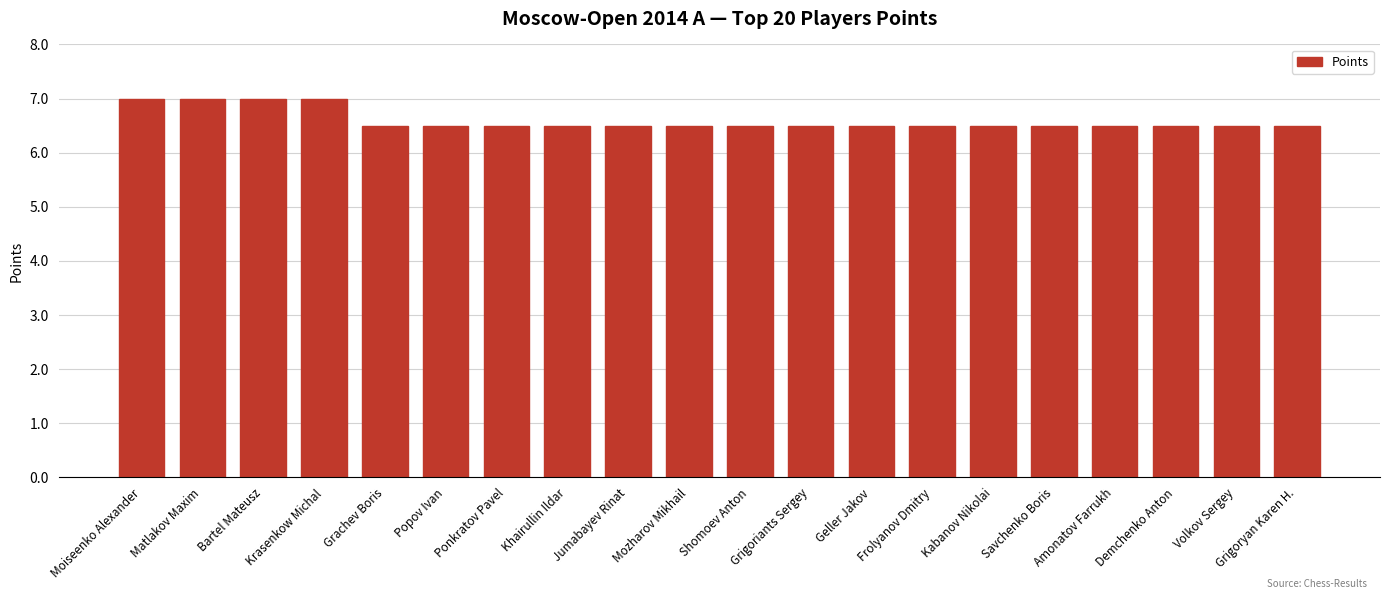

How many categories are shown in the chart?

20